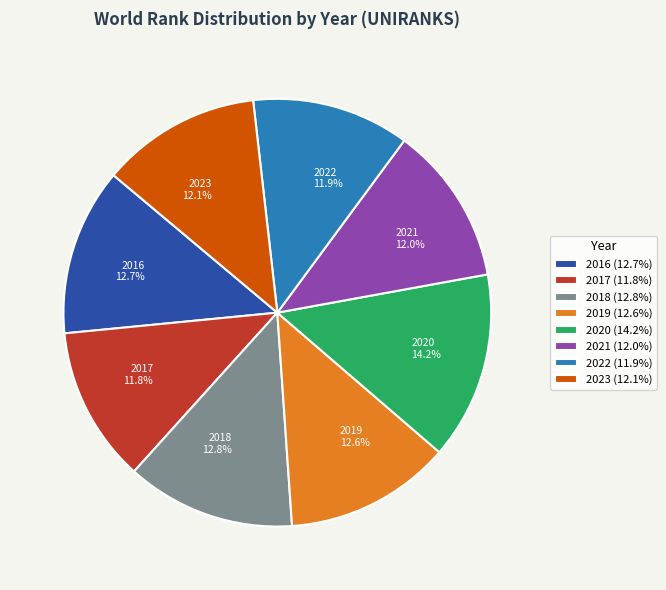

Is the sum of 2022 and 2016 greater than half?

No